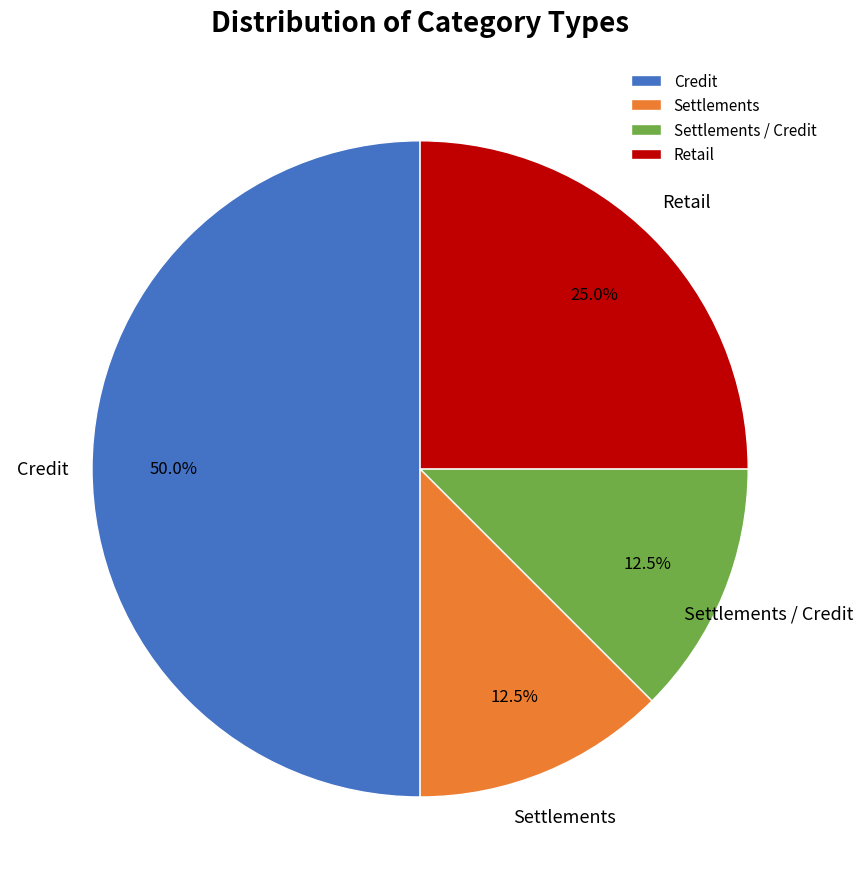

Between Credit and Settlements / Credit, which is larger?

Credit